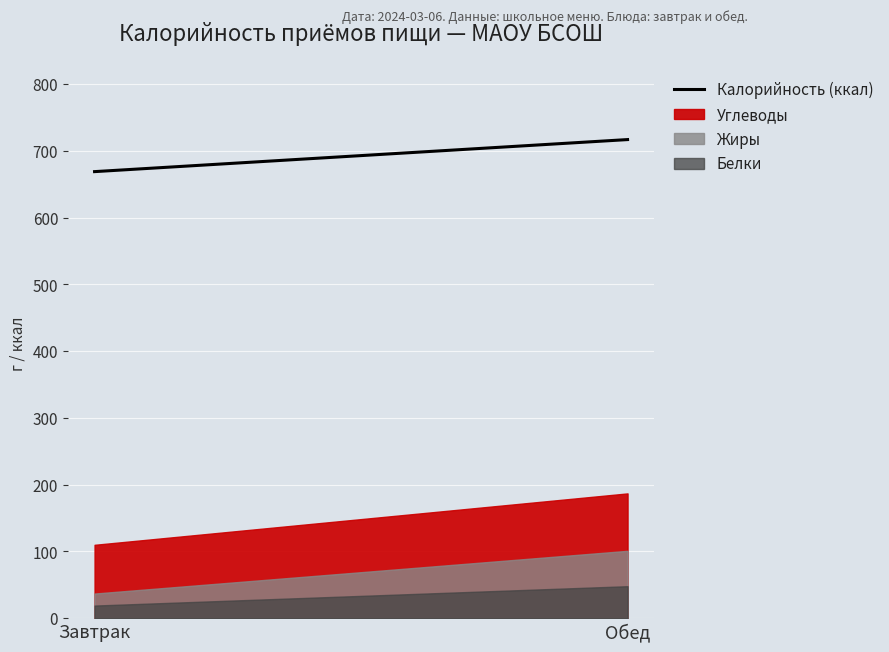

At which label does Жиры reach its peak?

Обед